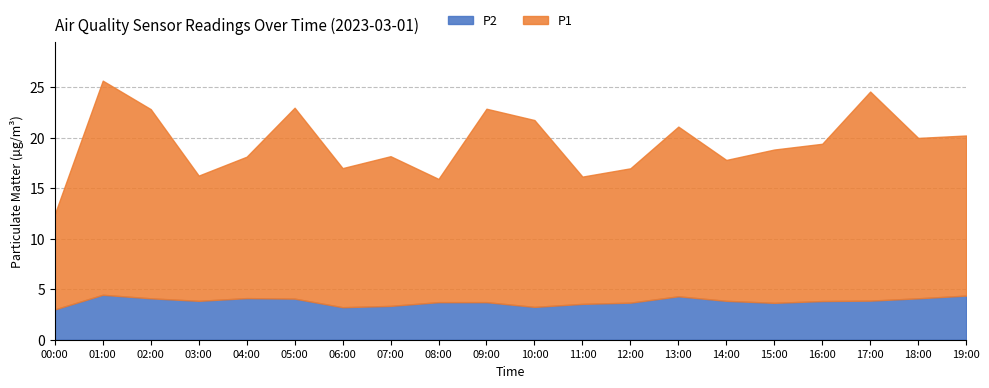

Is it true that P2 equals 3.8 at 16:00?

True